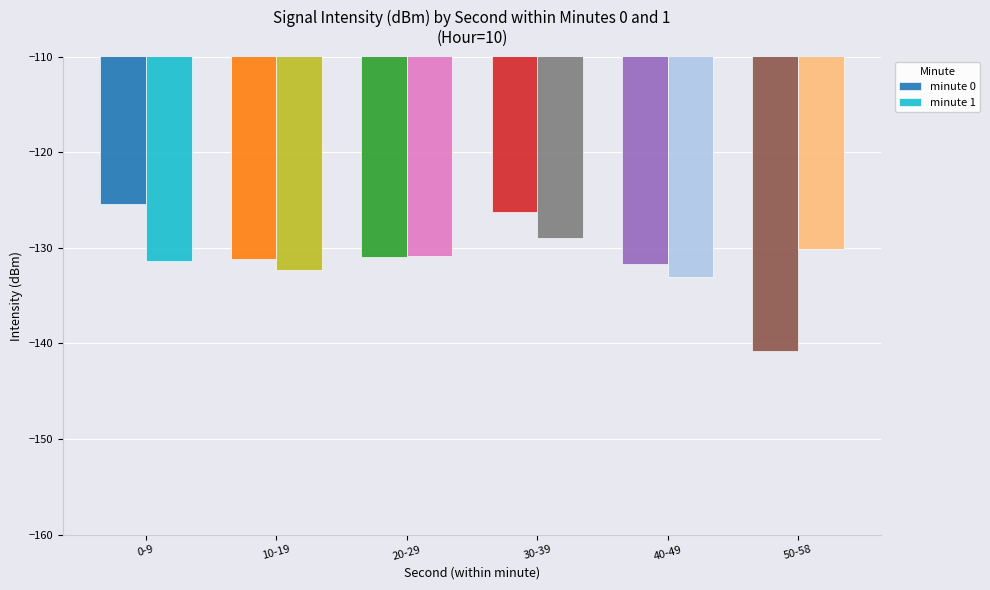

What is the difference between the maximum and minimum values in the minute 0 series?

15.4